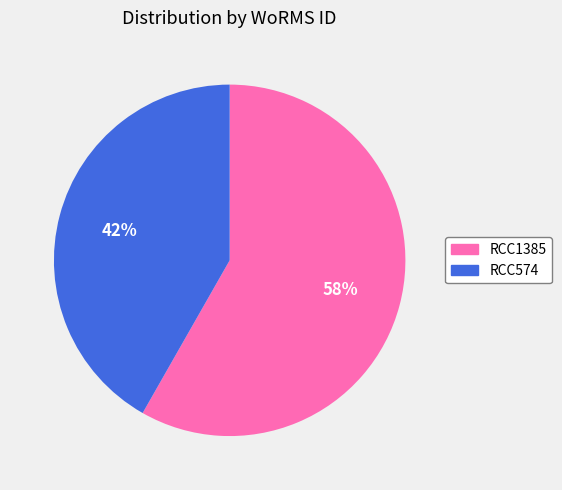

Between RCC1385 and RCC574, which is larger?

RCC1385